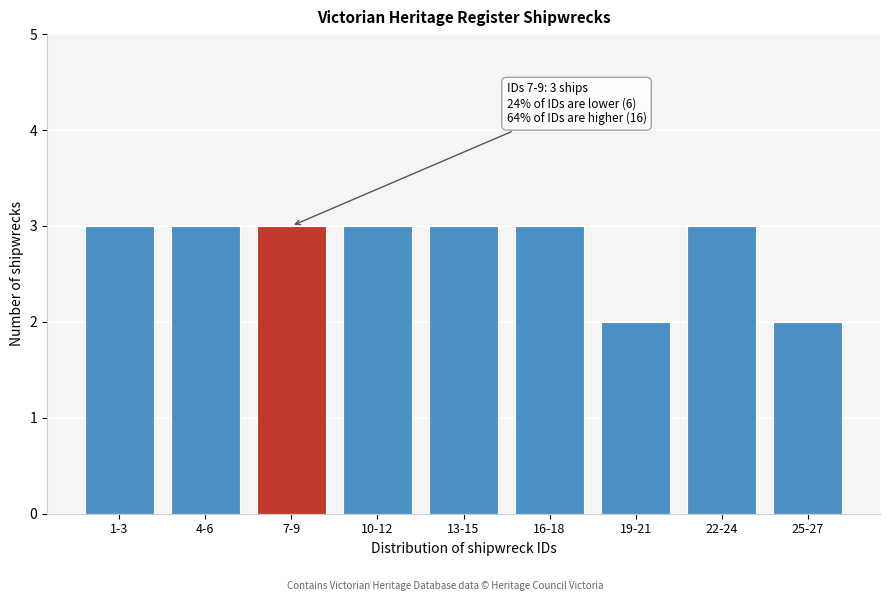

Reading left to right, what are all the values shown in this chart?

1-3=3	4-6=3	7-9=3	10-12=3	13-15=3	16-18=3	19-21=2	22-24=3	25-27=2